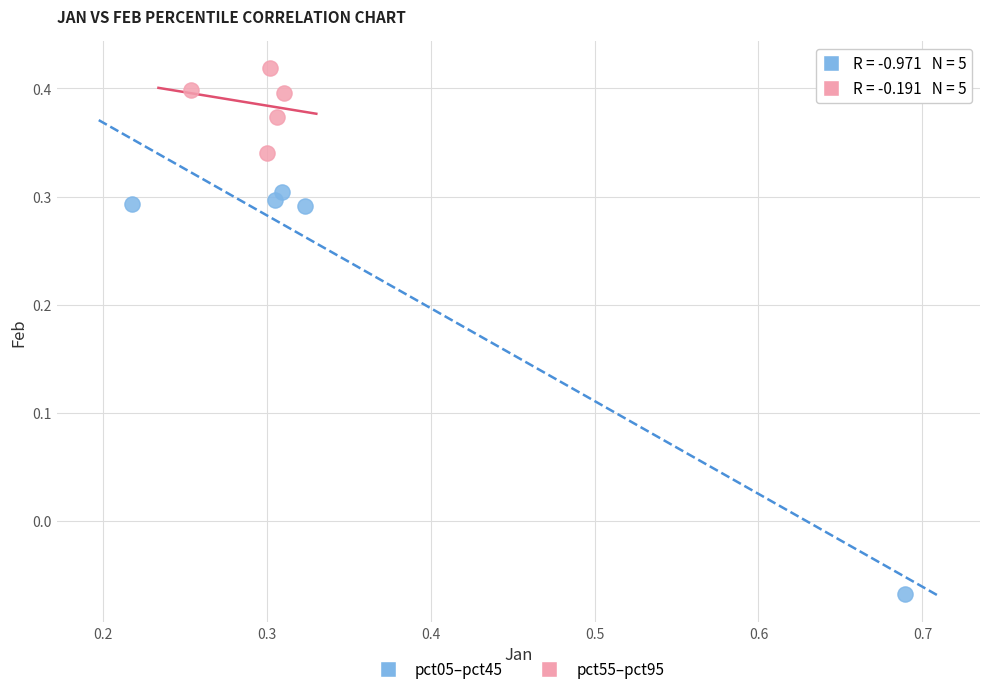

Which series contains the lowest Y value?

pct05–pct45